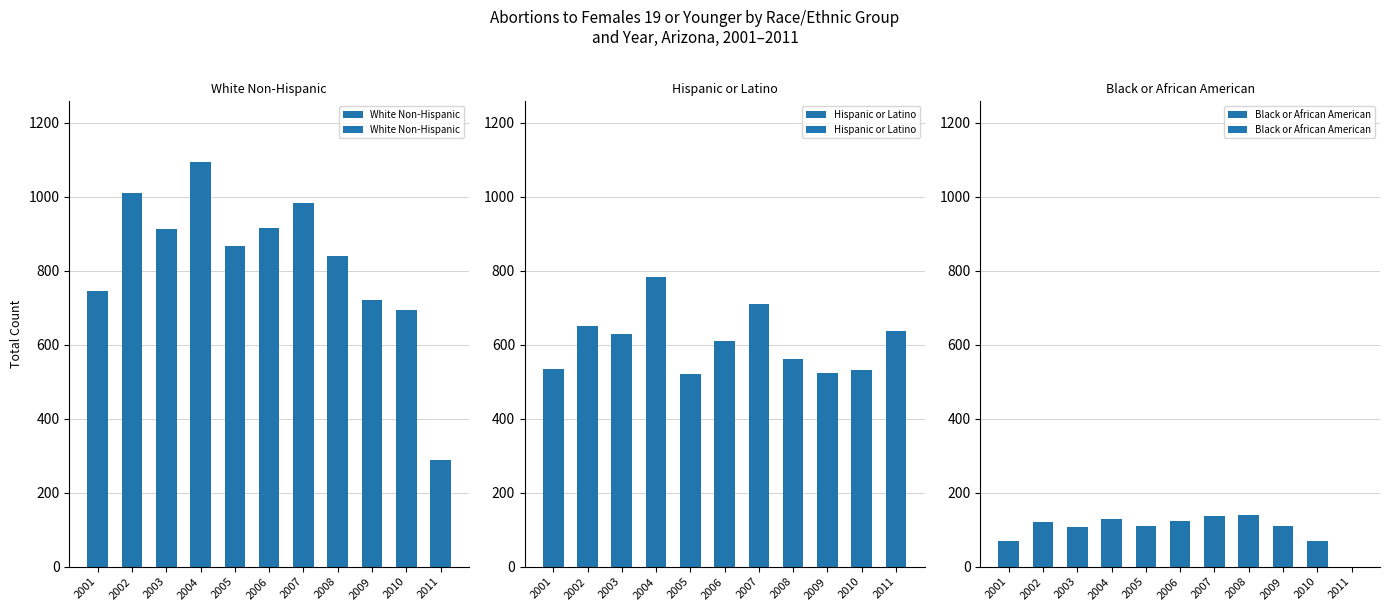

Is the value of Black or African American at 2009 greater than the value of White Non-Hispanic at 2003?

No